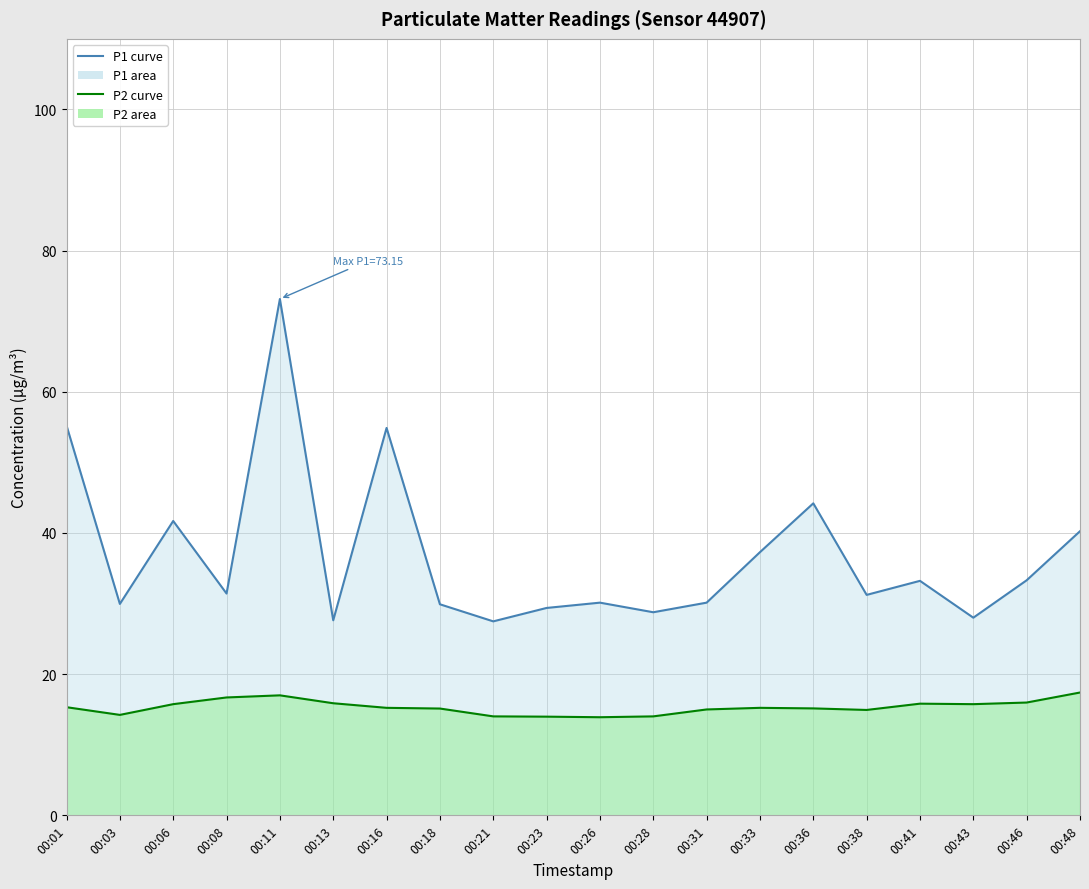

Is it true that P1 curve equals 55.2 at 00:01?

True